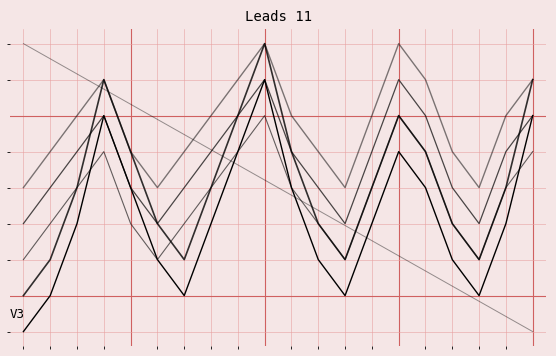

Does the chart display data point markers on the line(s)?

No